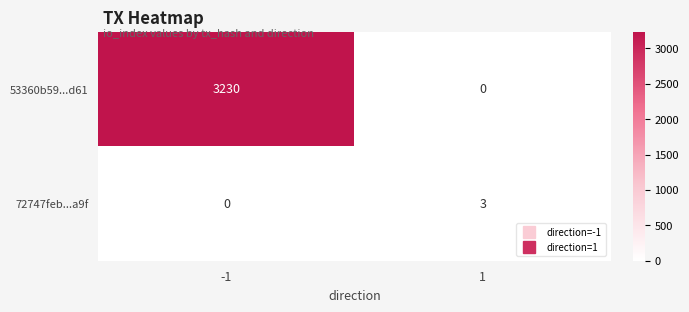

Is it true that 72747feb...a9f equals 3 at 1?

True